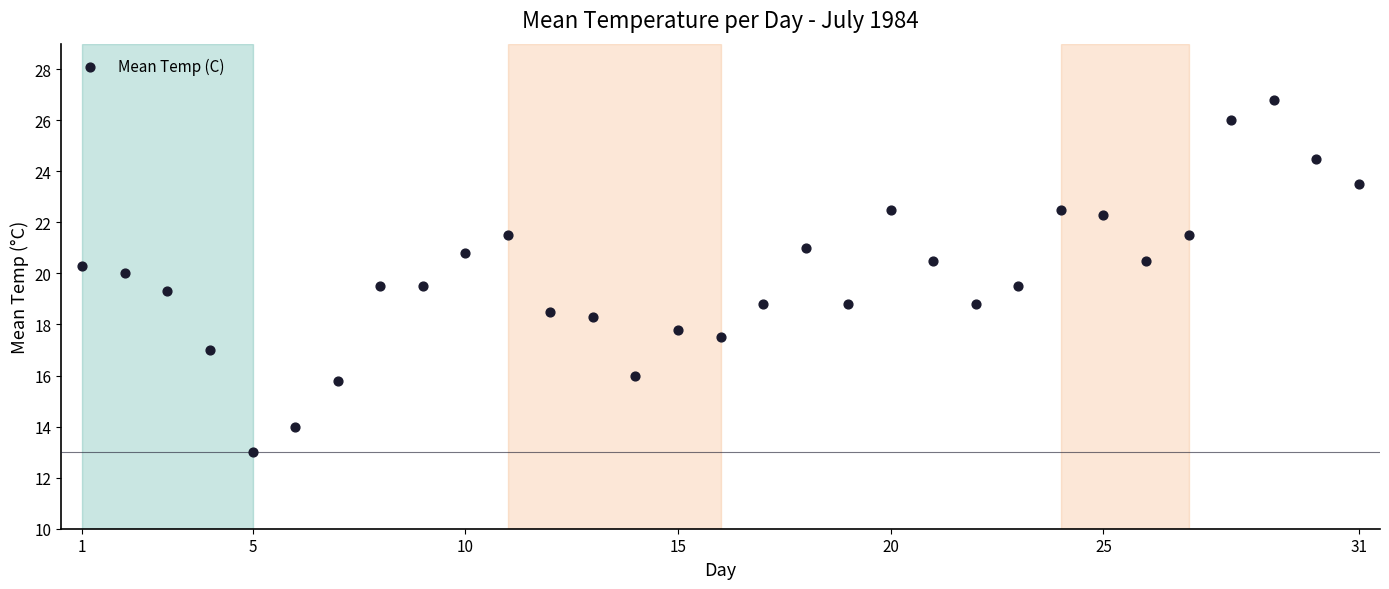

What is the range of Y values (max minus min)?

13.8